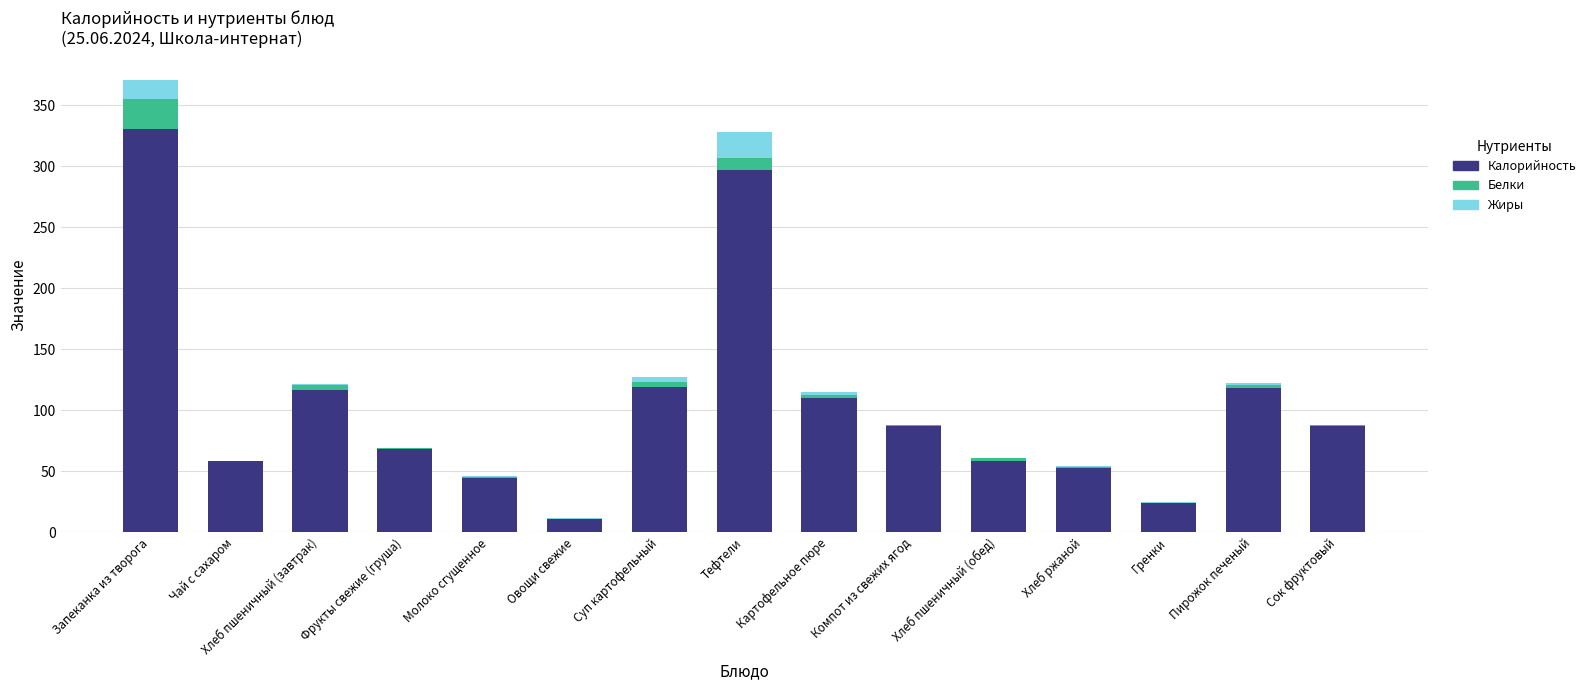

At which category is the sum across all series the highest?

Запеканка из творога